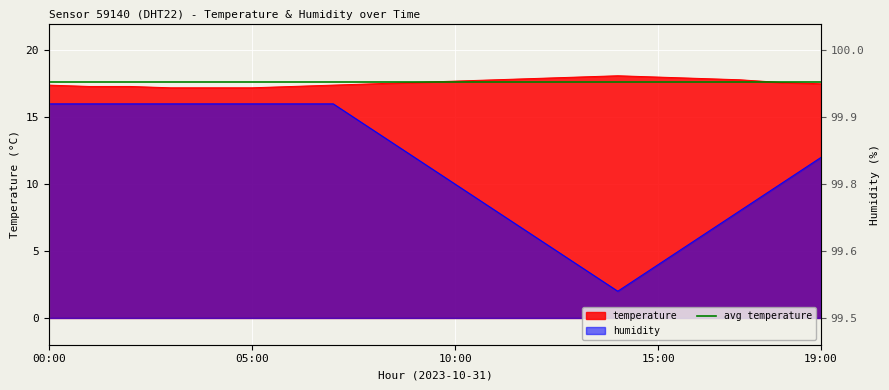

Reading left to right, what are all the values shown in this chart?

temperature: 00:00=17.4	01:00=17.3	02:00=17.3	03:00=17.2	04:00=17.2	05:00=17.2	06:00=17.3	07:00=17.4	08:00=17.5	09:00=17.6	10:00=17.7	11:00=17.8	12:00=17.9	13:00=18.0	14:00=18.1	15:00=18.0	16:00=17.9	17:00=17.8	18:00=17.6	19:00=17.5
humidity: 00:00=16.0	01:00=16.0	02:00=16.0	03:00=16.0	04:00=16.0	05:00=16.0	06:00=16.0	07:00=16.0	08:00=14.0	09:00=12.0	10:00=10.0	11:00=8.0	12:00=6.0	13:00=4.0	14:00=2.0	15:00=4.0	16:00=6.0	17:00=8.0	18:00=10.0	19:00=12.0